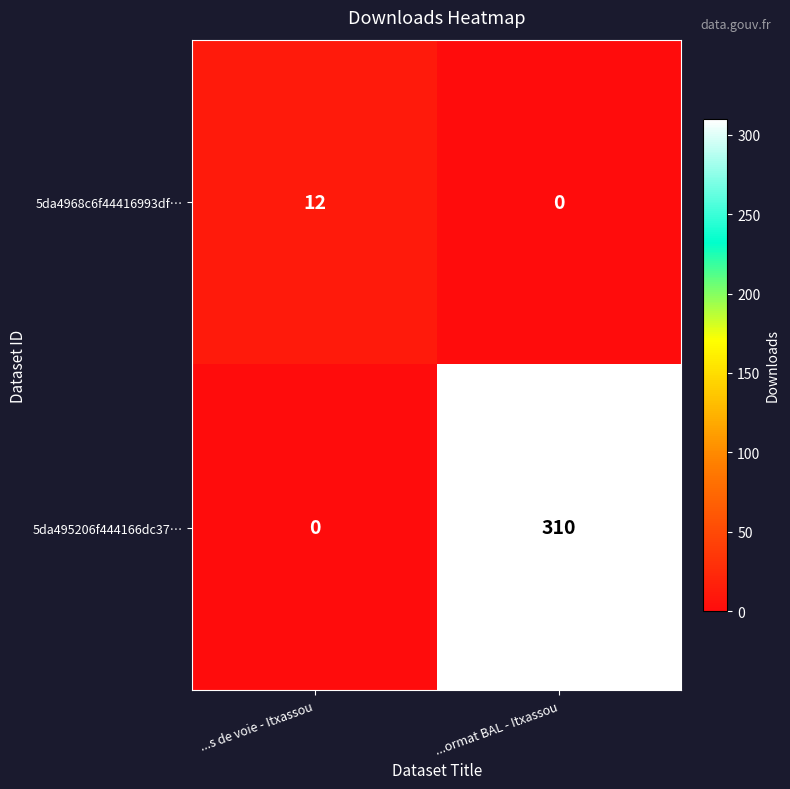

The value of 5da495206f444166dc37… at ...s de voie - Itxassou is 0. True or false?

True